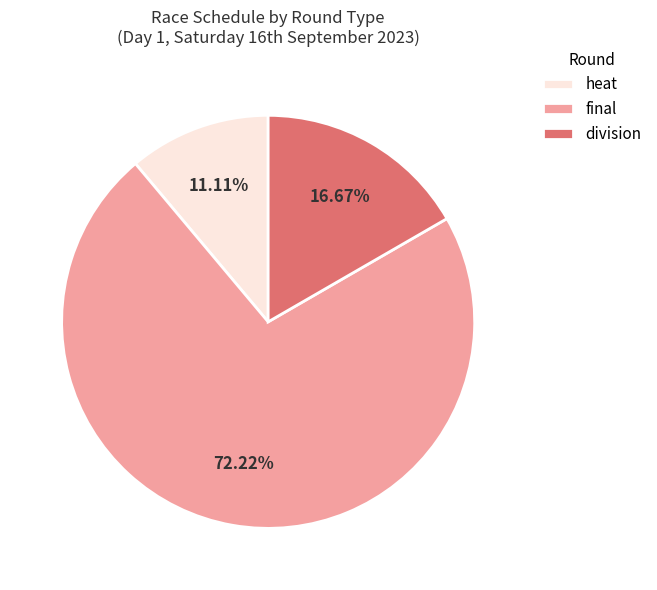

To the nearest percent, what is the difference between the largest and smallest slice percentages?

61%